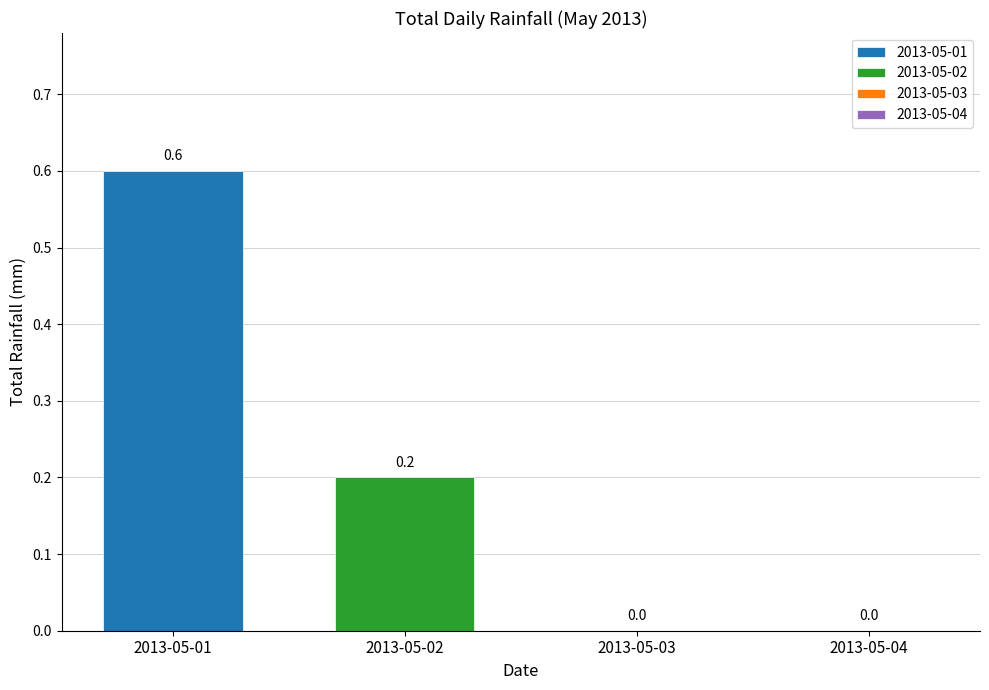

How many bars are there in each group?

2